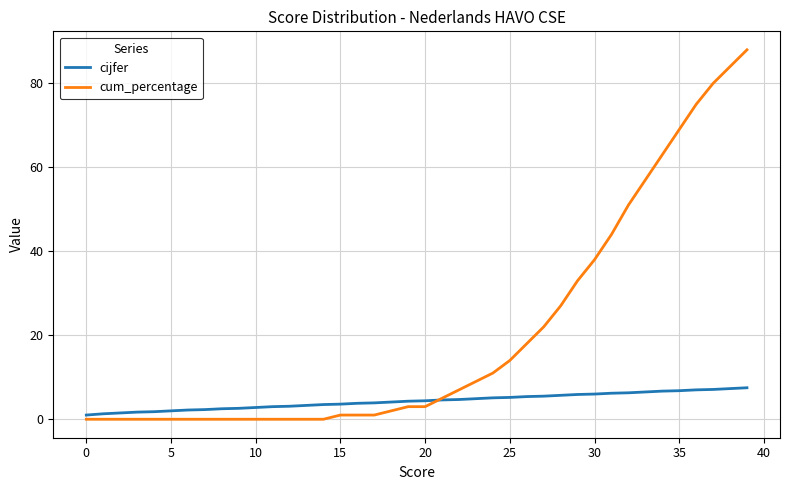

Rank the series by their maximum value, from highest to lowest.

cum_percentage, cijfer